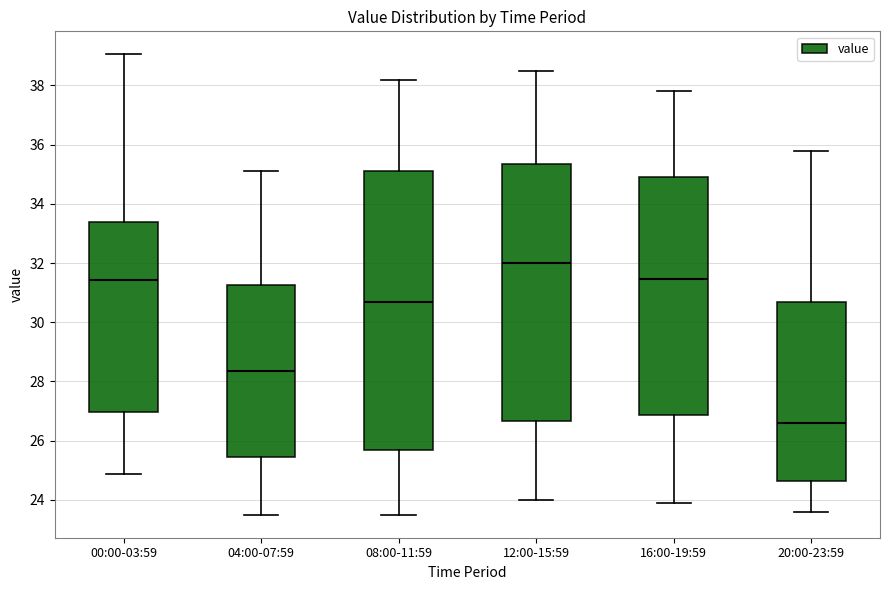

Reading left to right, read every box against the y-axis: the position of its median line, the range the box covers, and the ends of its whiskers. The values are not printed on the chart, so give them approximately, as read against the axis.

00:00-03:59: median 31.4, box 27.0 to 33.4, whiskers 24.8 to 39.0
04:00-07:59: median 28.4, box 25.4 to 31.2, whiskers 23.6 to 35.2
08:00-11:59: median 30.8, box 25.6 to 35.2, whiskers 23.6 to 38.2
12:00-15:59: median 32.0, box 26.6 to 35.4, whiskers 24.0 to 38.6
16:00-19:59: median 31.4, box 26.8 to 35.0, whiskers 24.0 to 37.8
20:00-23:59: median 26.6, box 24.6 to 30.8, whiskers 23.6 to 35.8